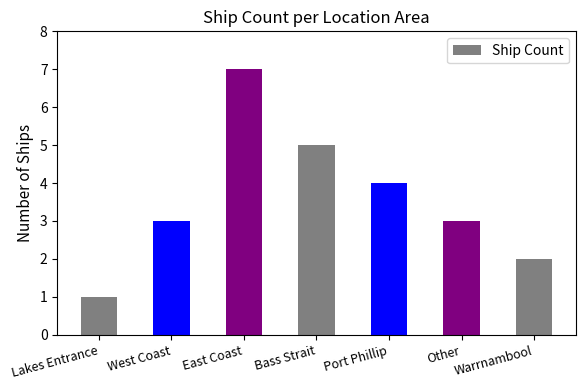

Does the chart contain any negative values?

No